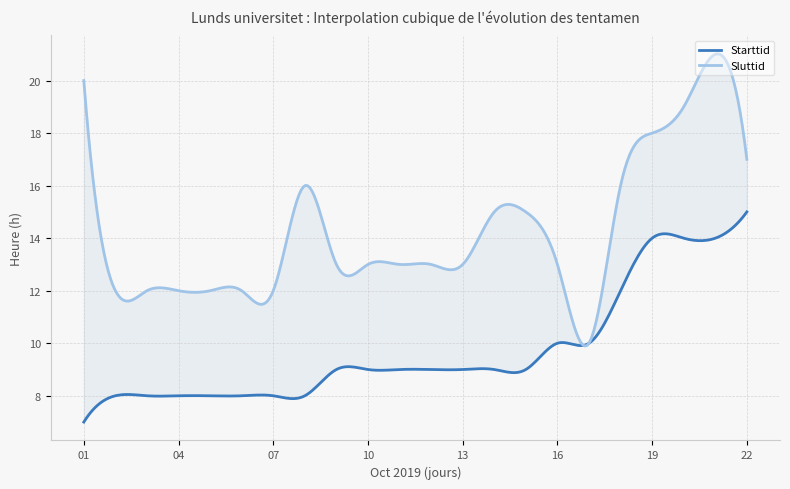

What is the sum of all Starttid values?

215